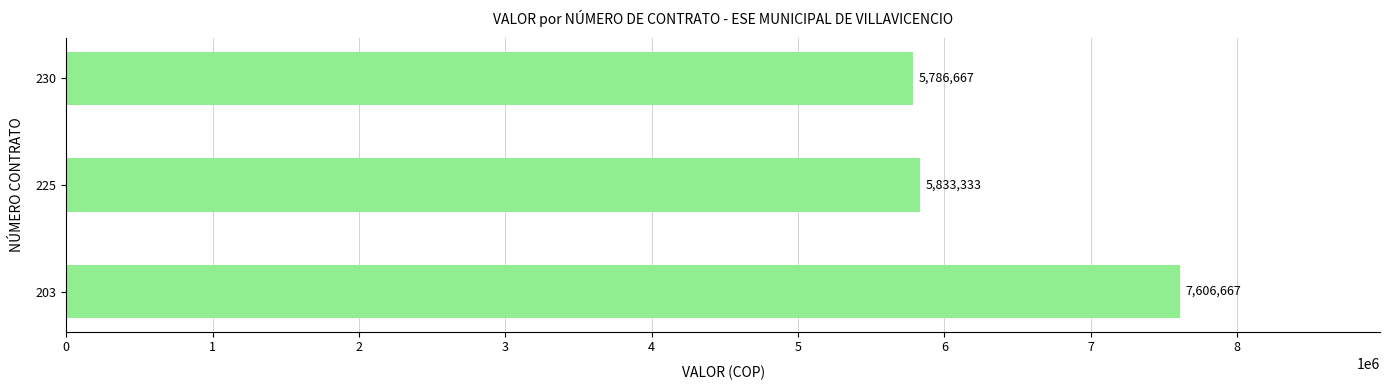

Rank the categories by value from lowest to highest.

230, 225, 203